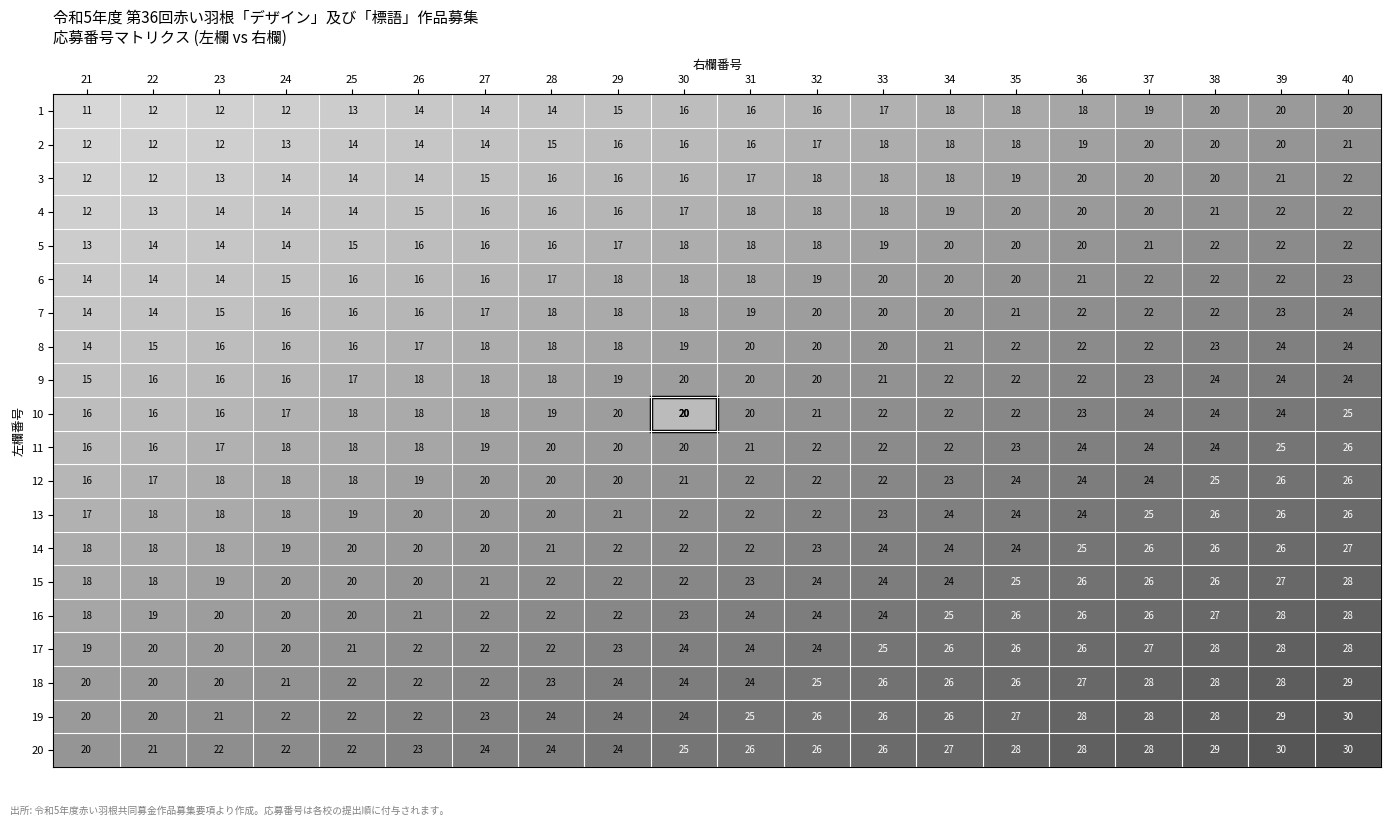

What is the sum of the 6 values at 37 and 22?

36